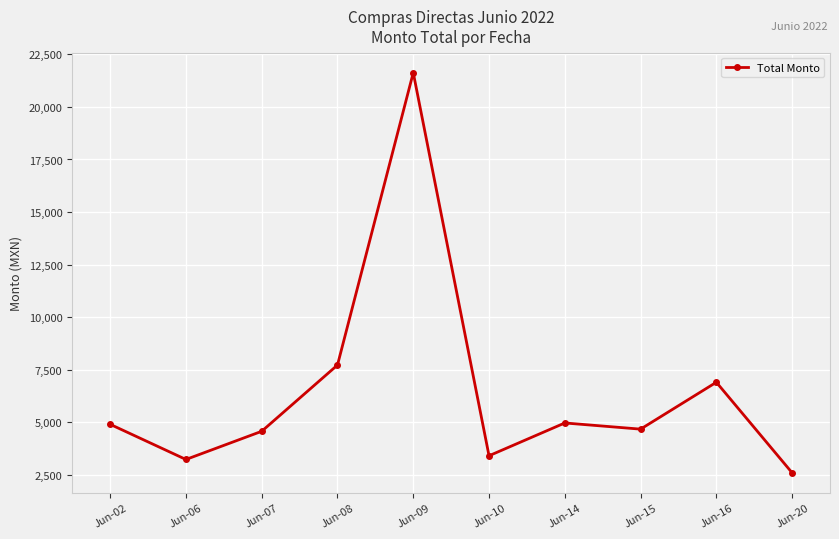

Where is the data nearest to the value 12111?

Jun-08